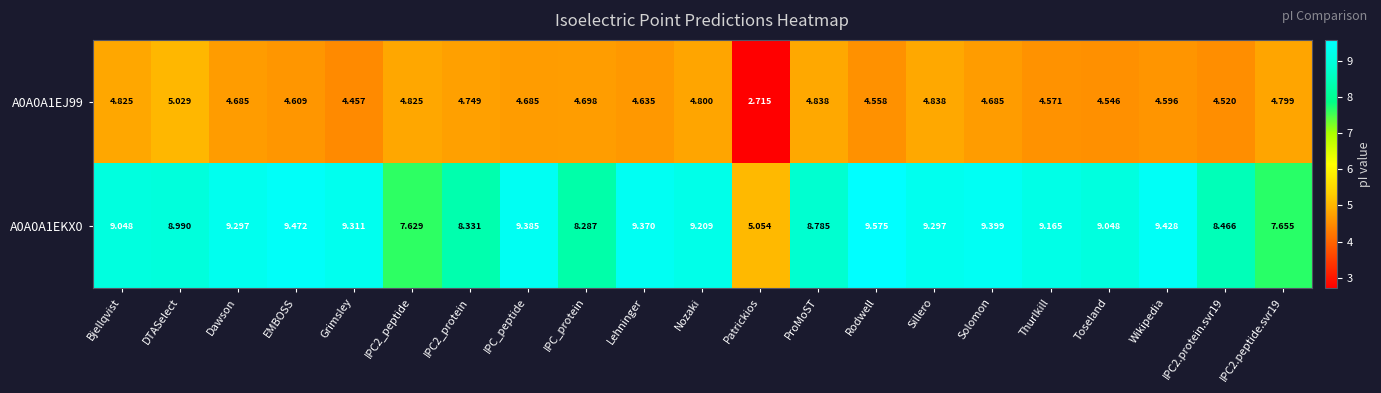

At which category is the sum across all series the highest?

Sillero